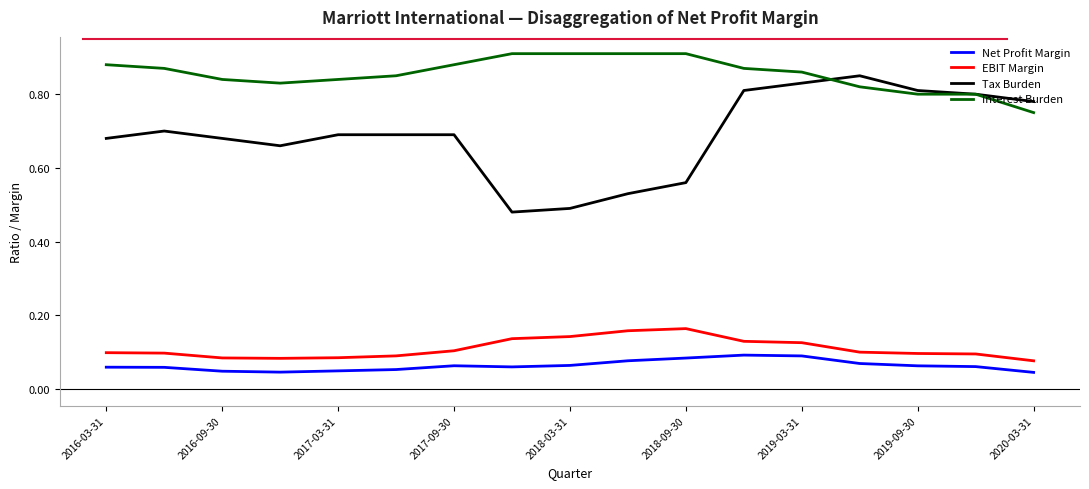

At how many categories does at least one series exceed 0?

17